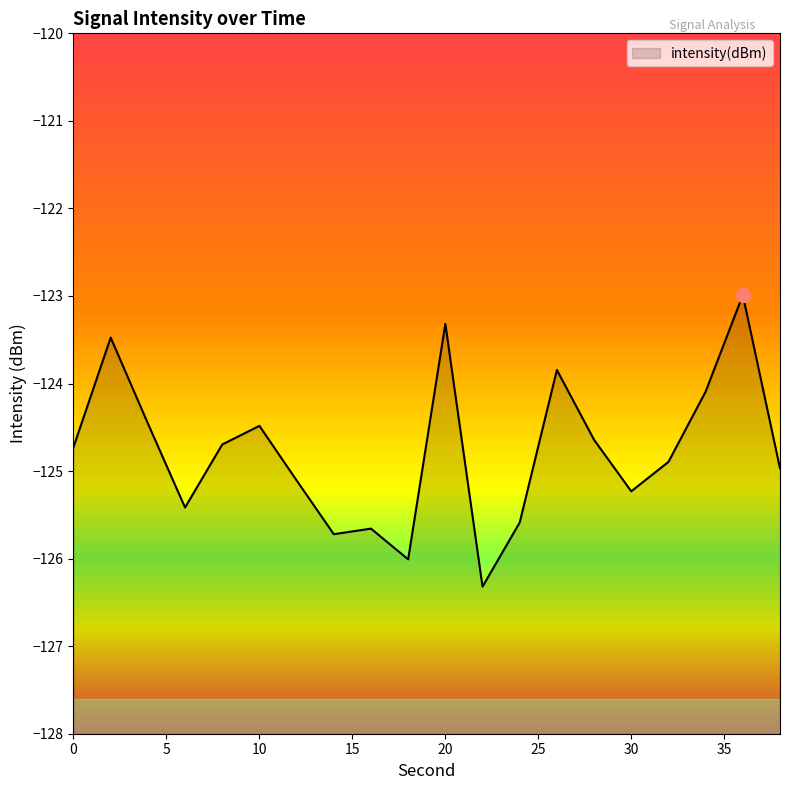

Rank the categories by value from highest to lowest.

36, 20, 2, 26, 34, 4, 10, 28, 8, 0, 32, 38, 12, 30, 6, 24, 16, 14, 18, 22